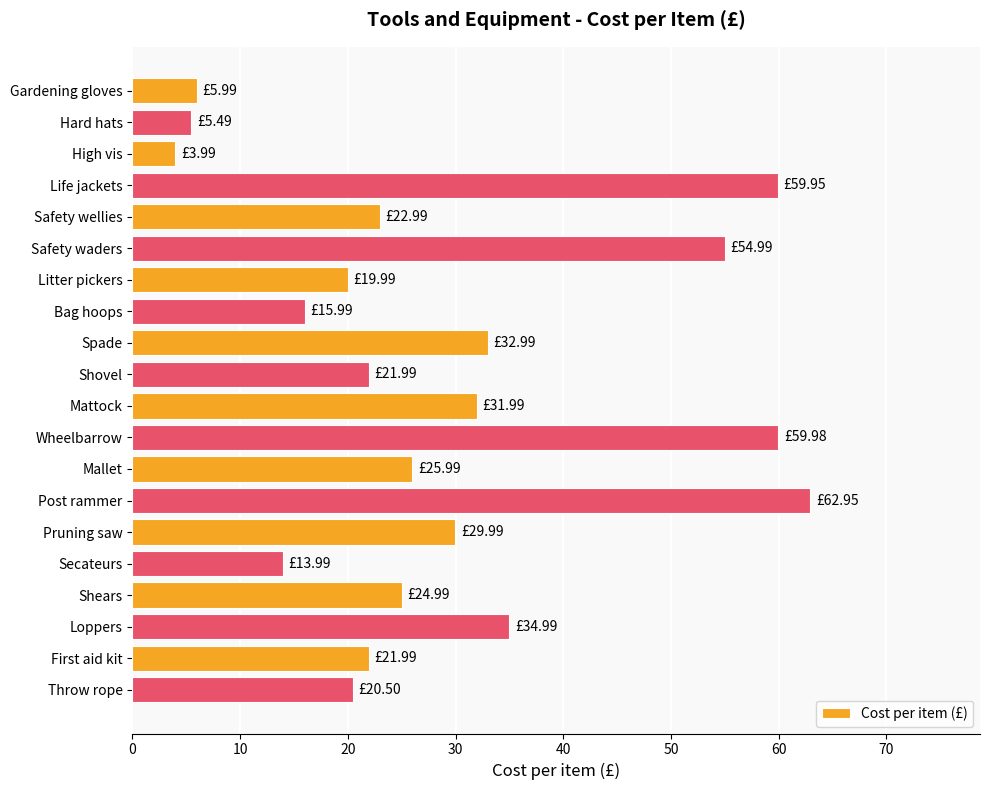

Does the chart contain stacked bars?

No